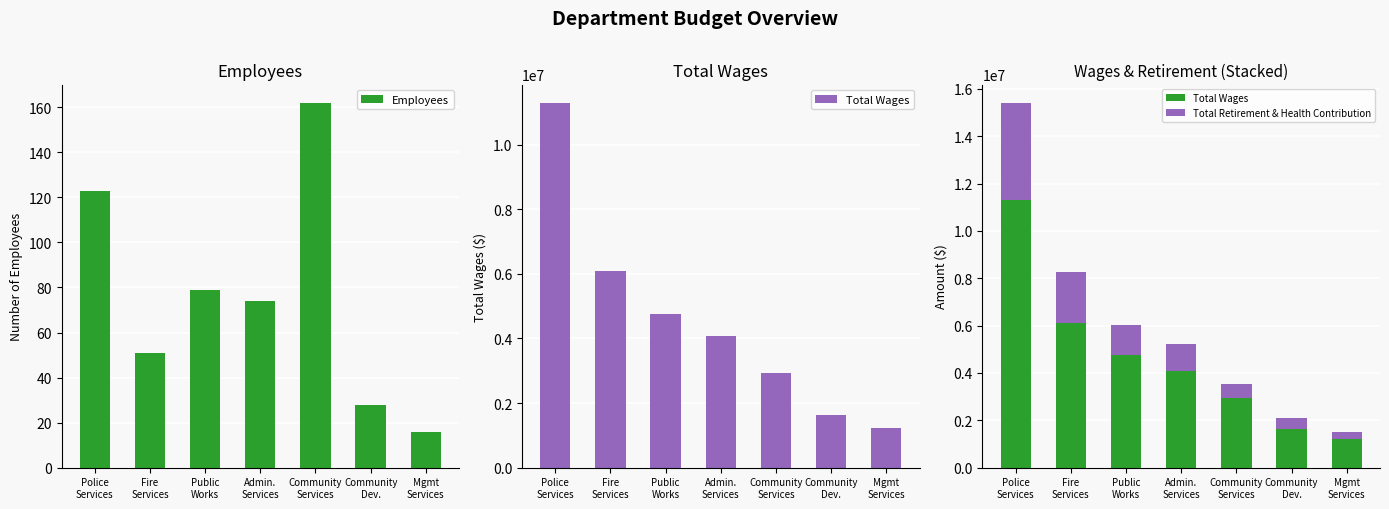

What is the difference between the Total Wages values at Admin.
Services and Police
Services?

7219140